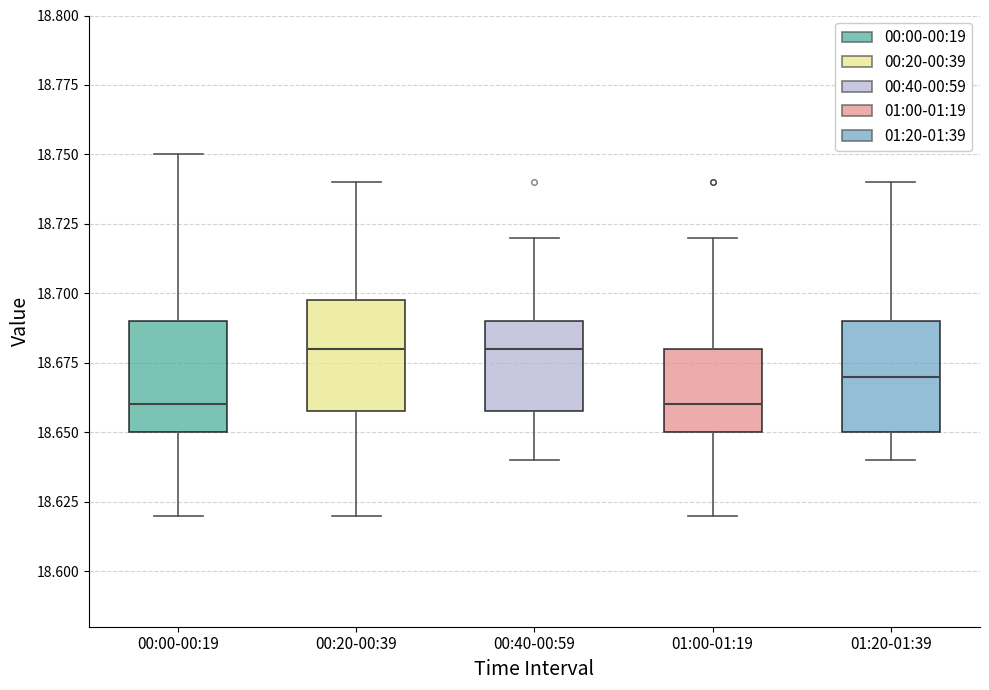

Where does the median line of the box for 01:00-01:19 sit on the y-axis? The values are not printed on the chart, so give them approximately, as read against the axis.

18.66